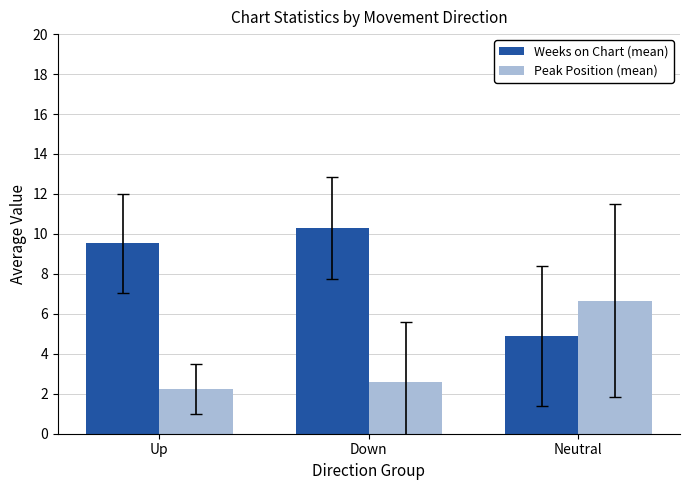

Which label corresponds to the largest value in the chart?

Down